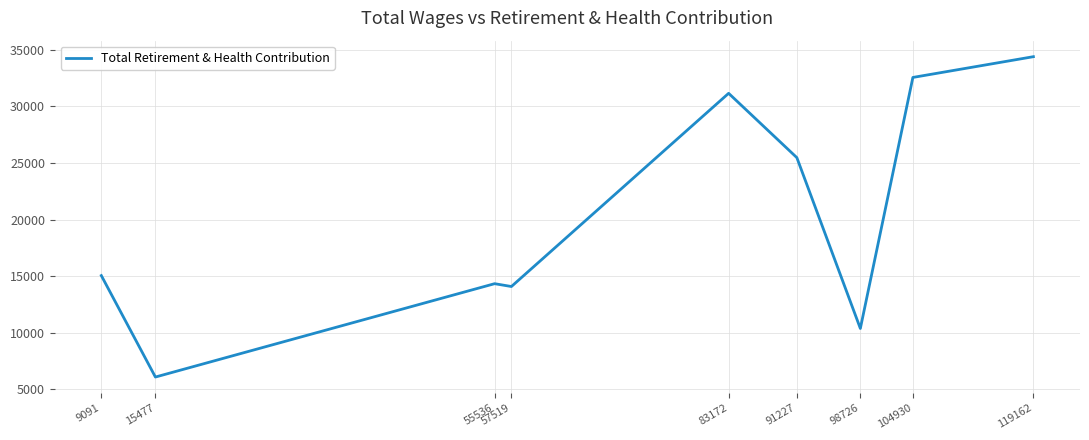

What is the ratio of the value at 91227 to the value at 15477?

4.2